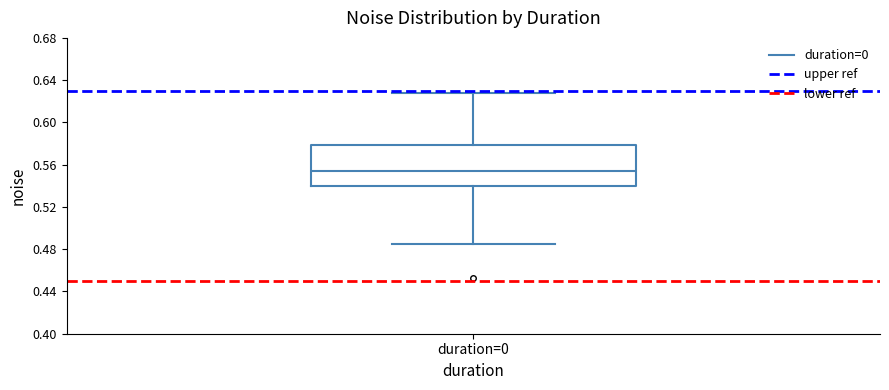

Read this box plot against the y-axis: the position of the median line, the range covered by the box, and the ends of both whiskers. The values are not printed on the chart, so give them approximately, as read against the axis.

median 0.555, box 0.540 to 0.580, whiskers 0.485 to 0.630